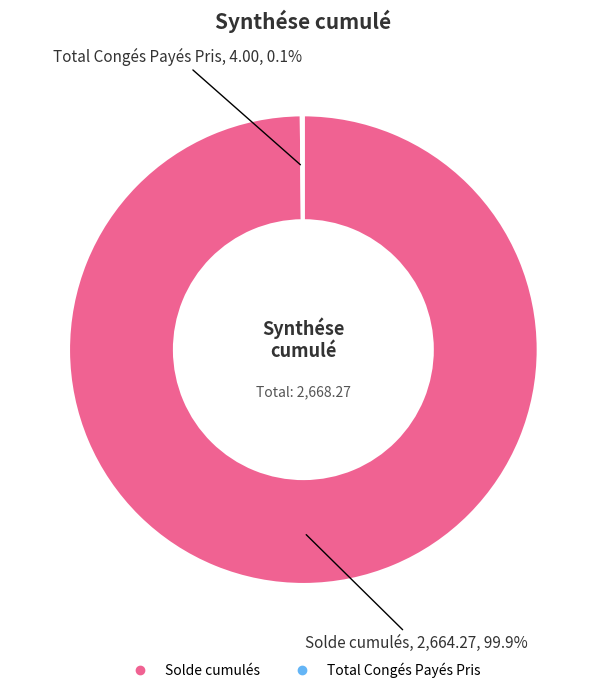

How much of the chart is everything except Solde cumulés?

0.1%